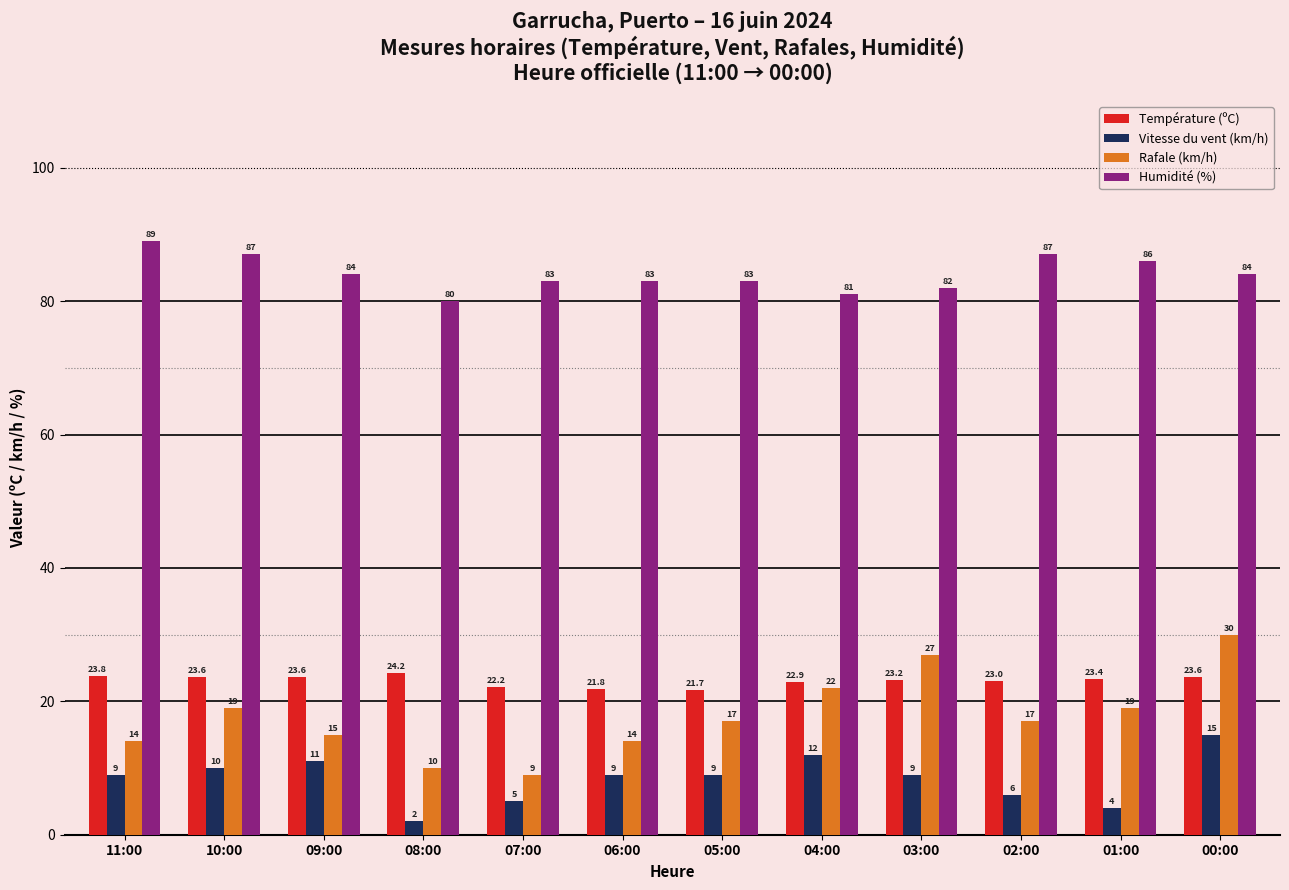

True or false: Vitesse du vent (km/h) has a value of 20.7 at 04:00.

False